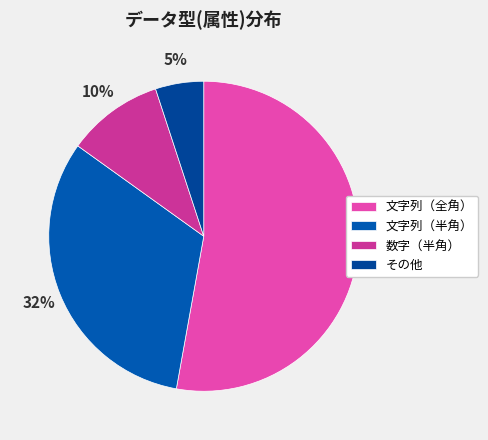

Which category has the biggest portion of the pie?

文字列（全角）